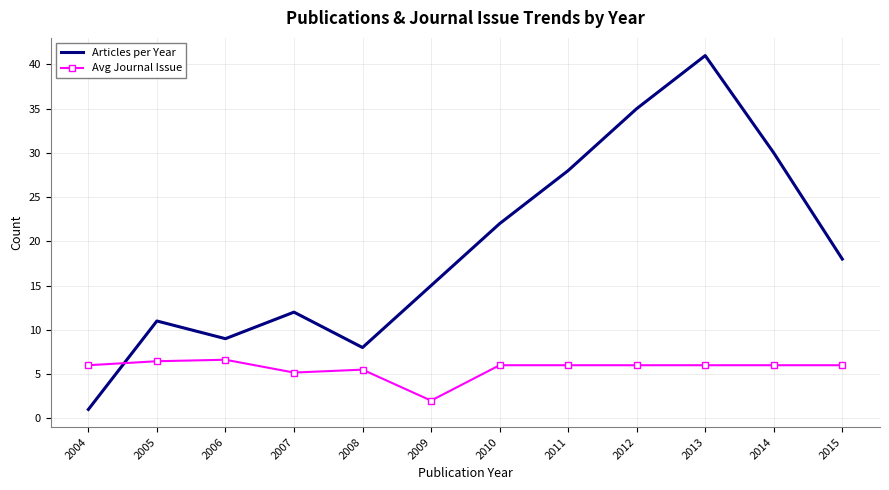

How many times do Avg Journal Issue and Articles per Year cross each other?

1